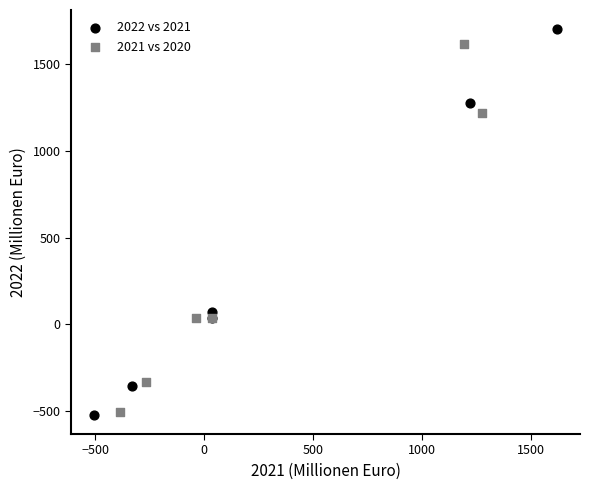

Which series contains the highest Y value?

2022 vs 2021